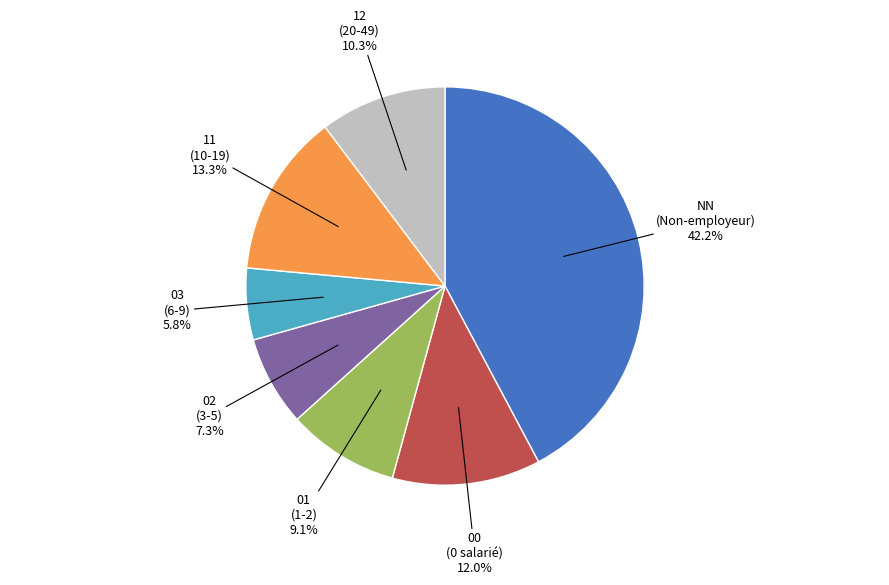

Is there a majority slice in this chart?

No